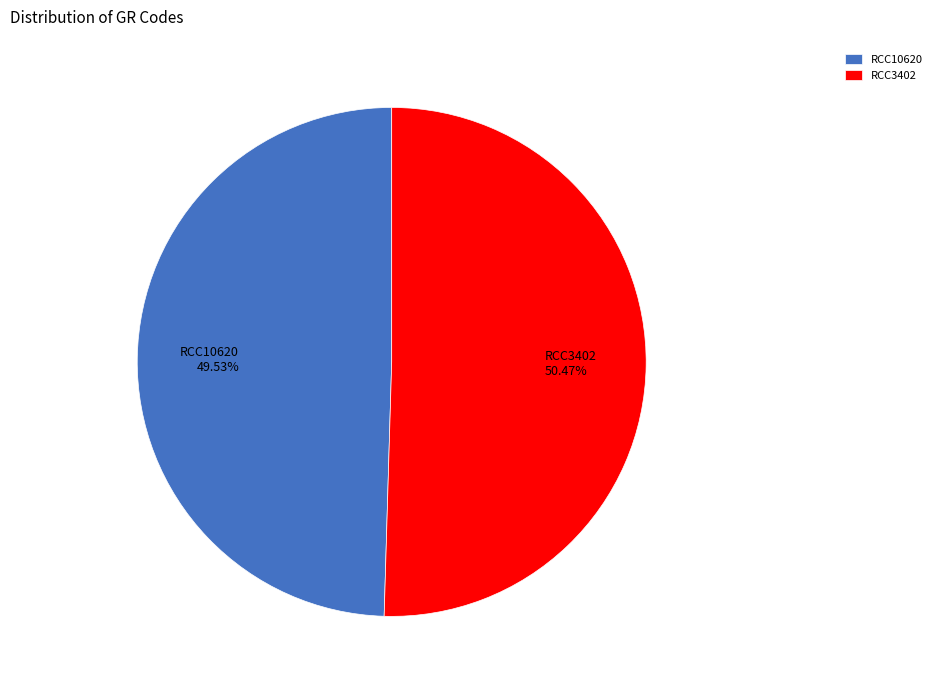

Combined, what portion of the pie is RCC3402 and RCC10620?

100.0%